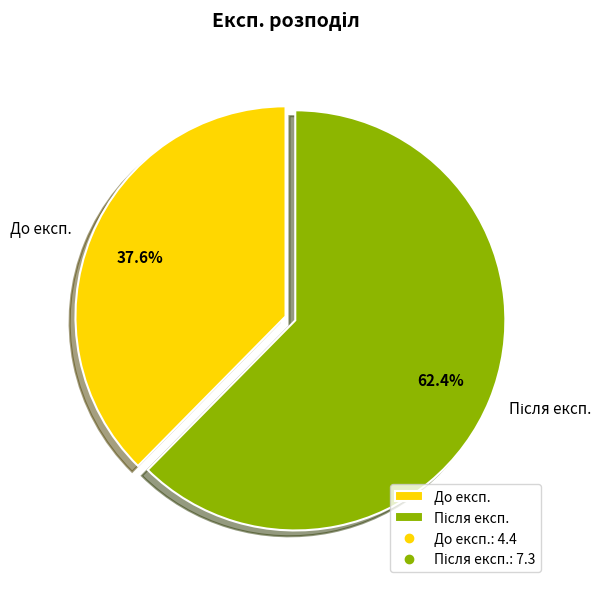

Which slice is the smallest?

До експ.